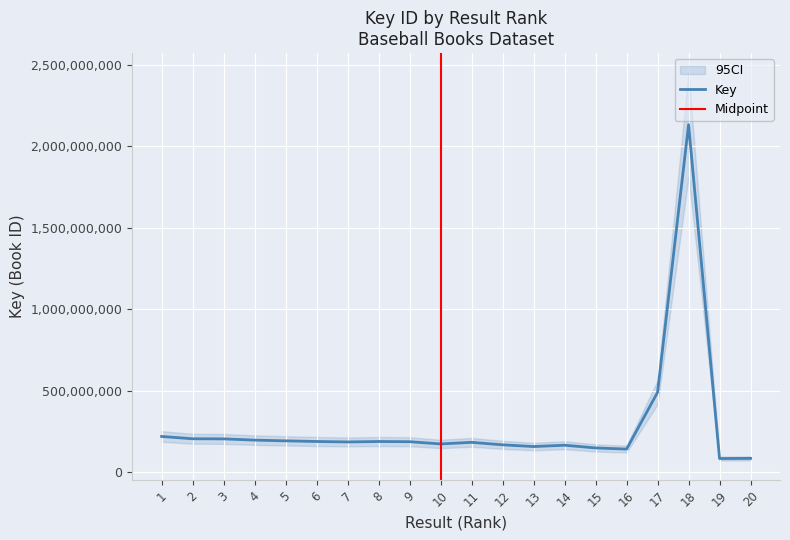

Is this an area chart (filled region under the line)?

No